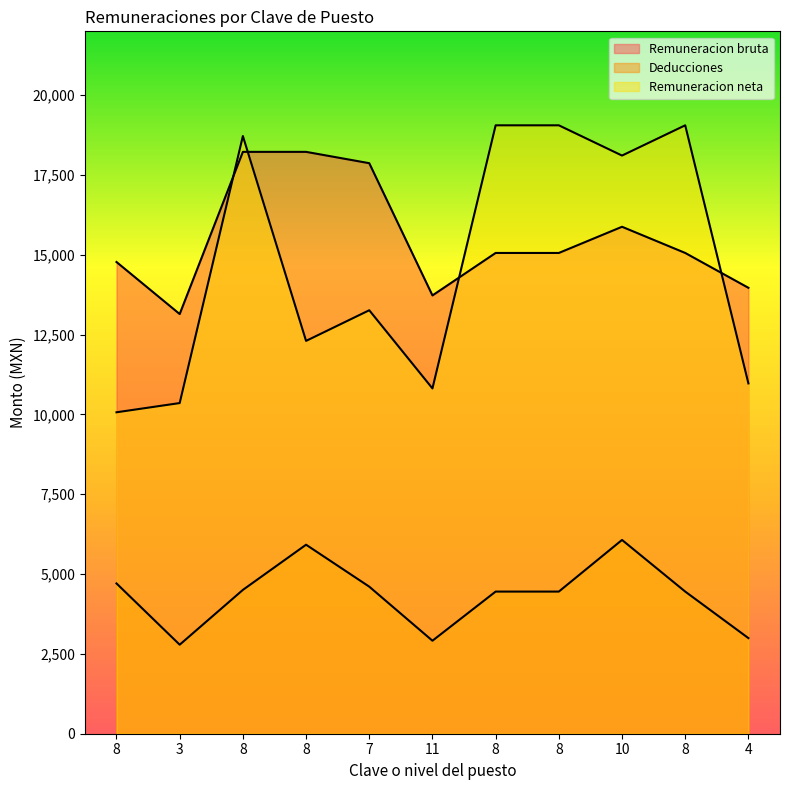

What is the maximum value for Remuneracion neta?

19056.3